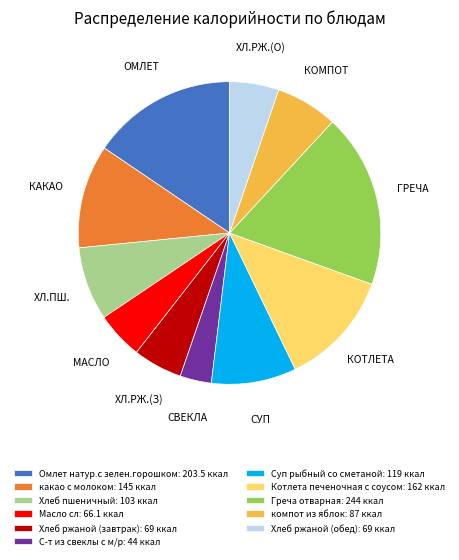

Is it true that компот из яблок: 87 ккал is 7% of the pie?

True